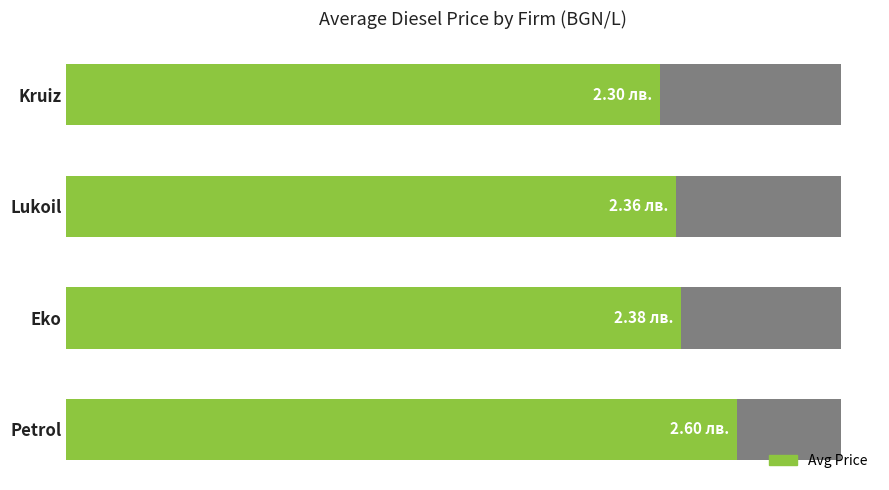

What is the value of the 4th bar from the left?

2.6